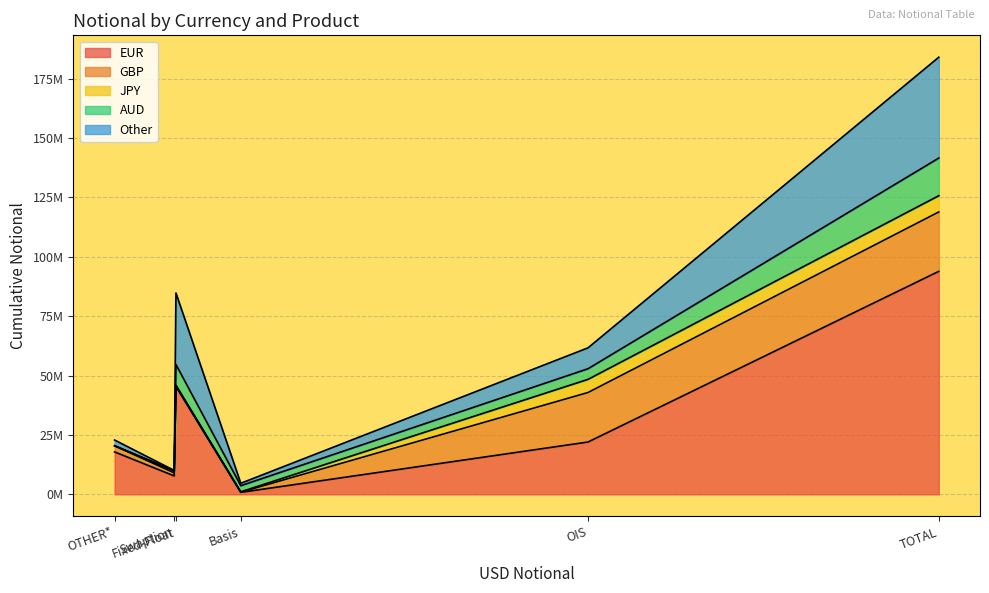

What is the lowest value of the EUR series?

830102